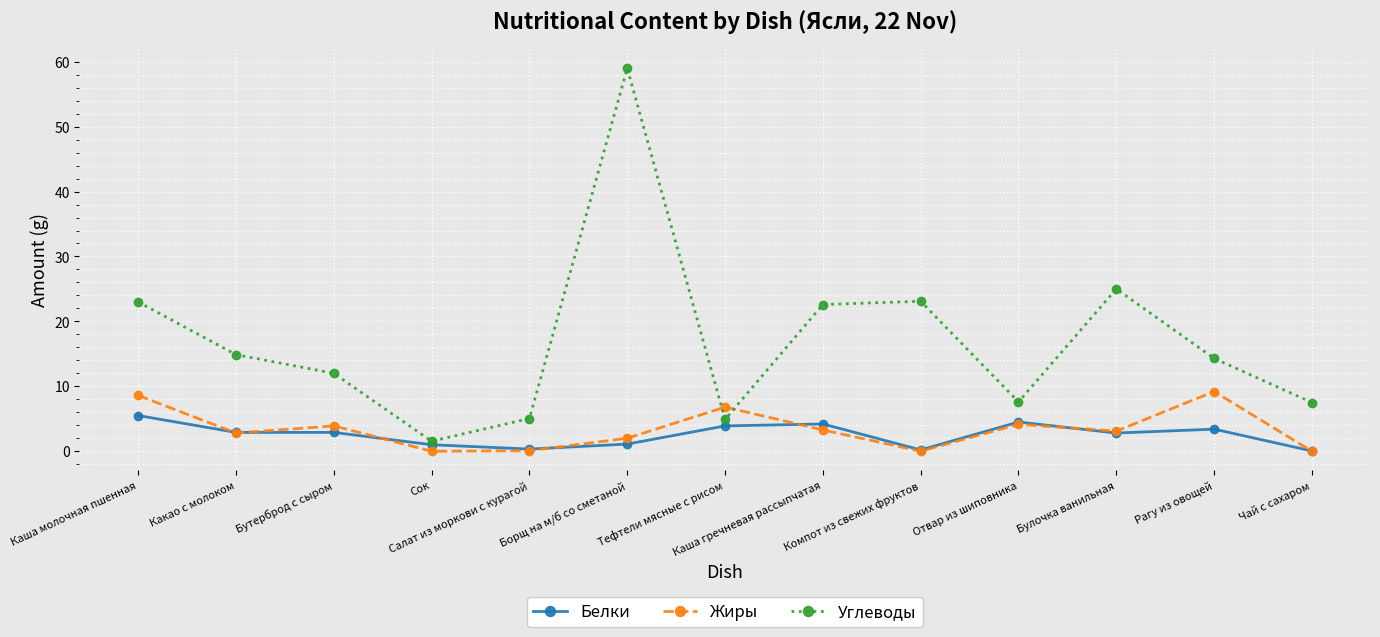

What is the highest value of the Углеводы series?

59.0